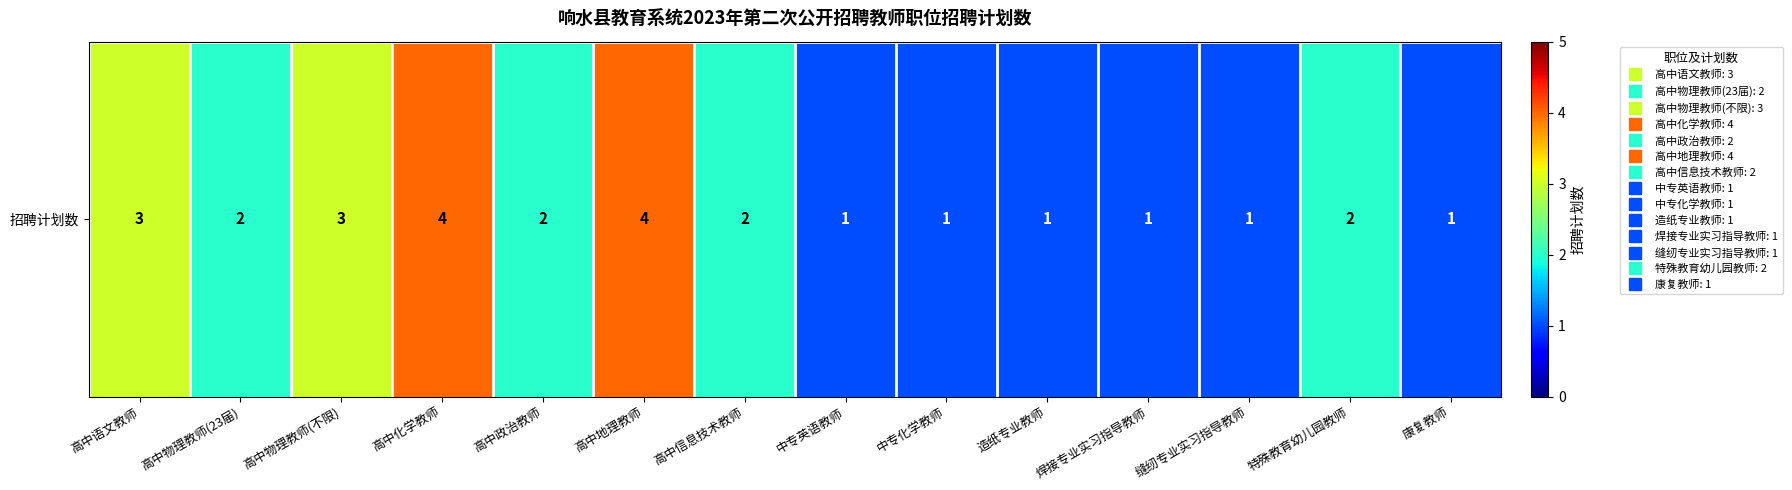

What is the difference between the maximum and minimum values?

3